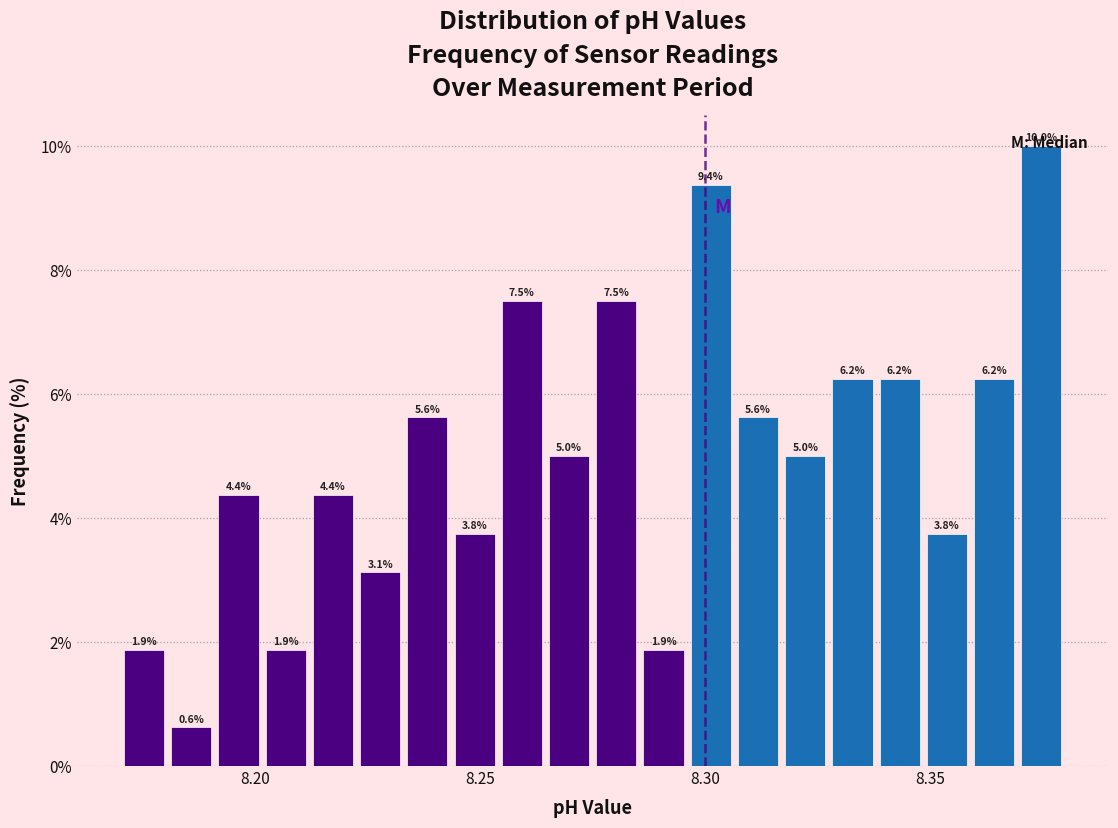

Read against the x-axis, roughly where is the centre of the tallest bar?

8.375